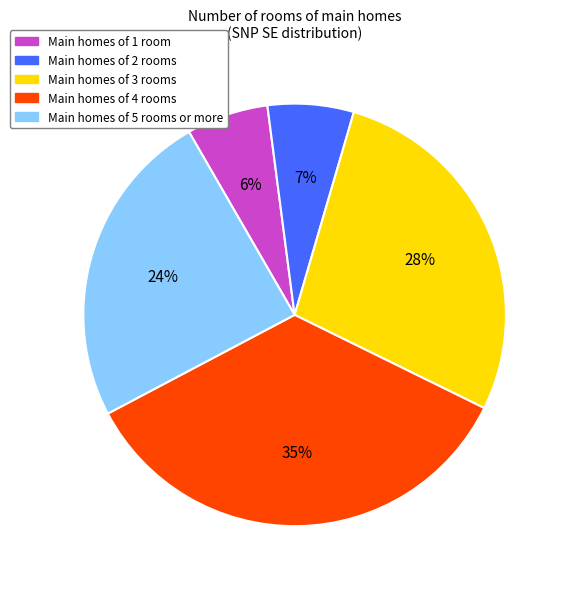

Does any single category account for the majority?

No